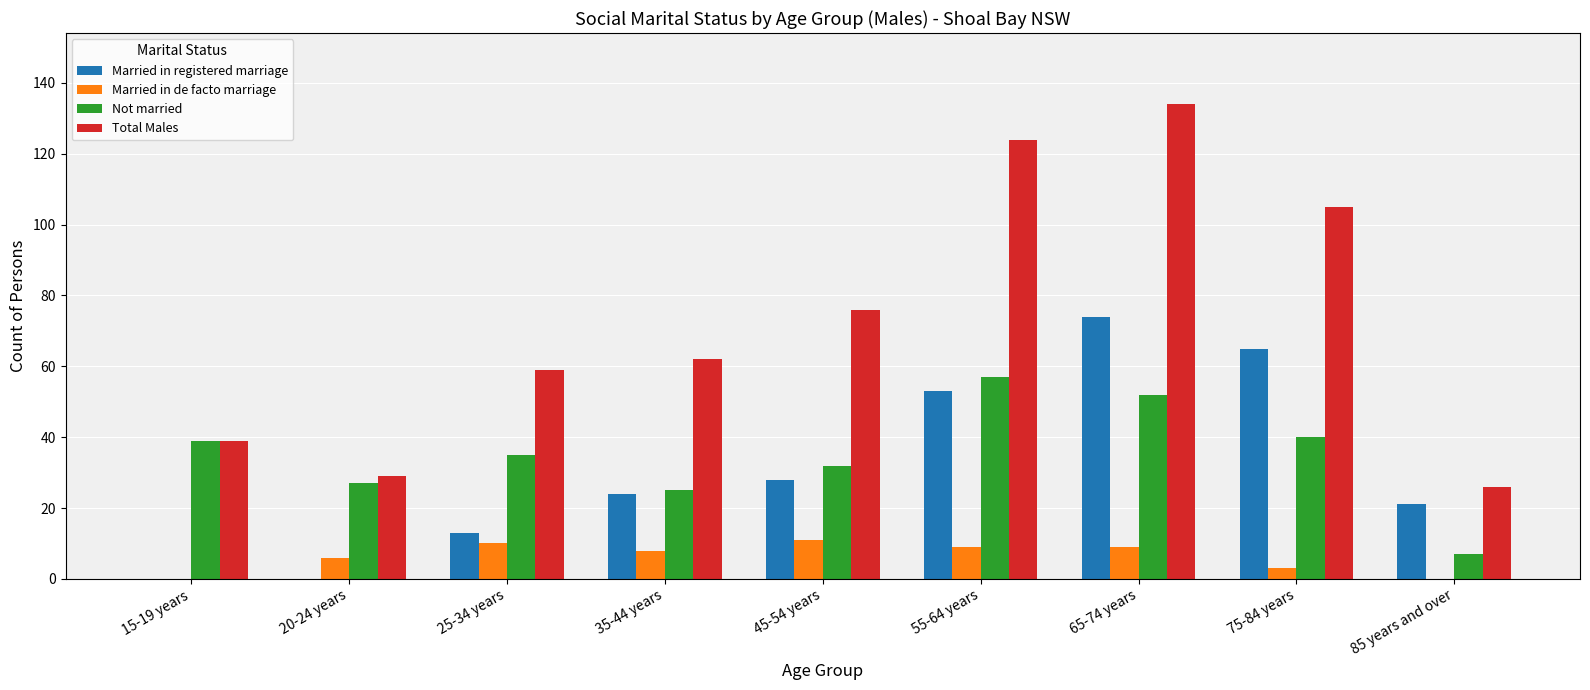

How many categories are shown in the chart?

9